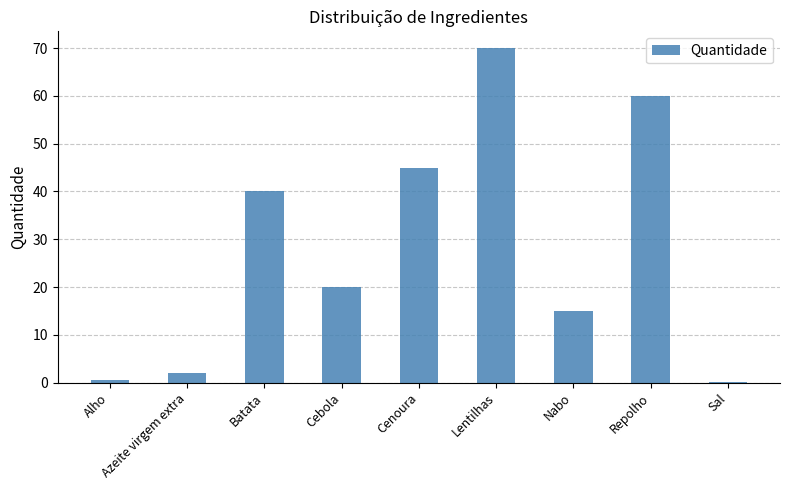

Reading left to right, what are all the values shown in this chart?

Alho=0.5	Azeite virgem extra=2.0	Batata=40.0	Cebola=20.0	Cenoura=45.0	Lentilhas=70.0	Nabo=15.0	Repolho=60.0	Sal=0.2